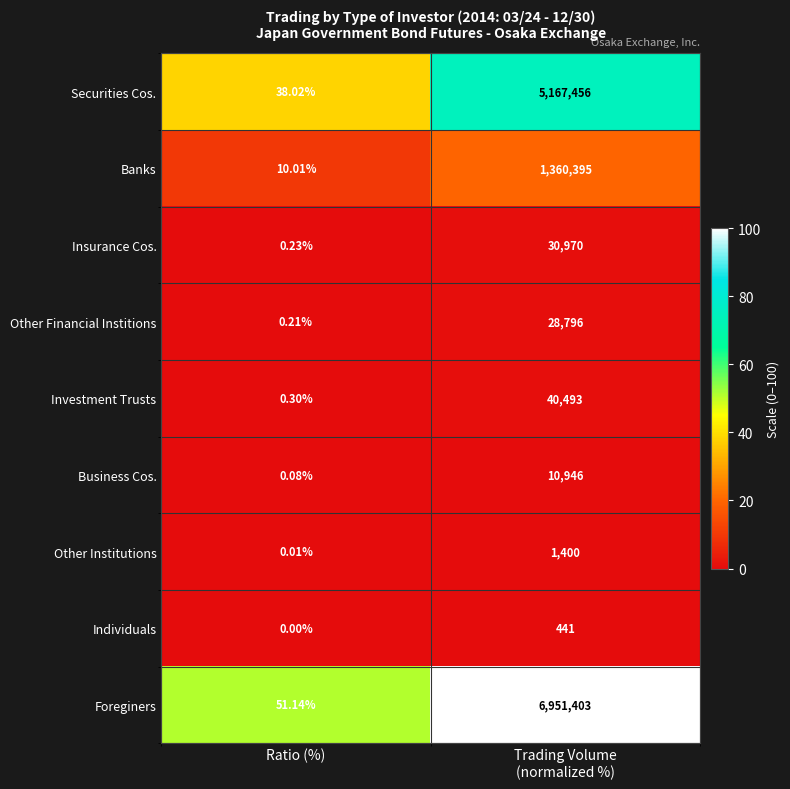

At which label is Other Institutions closest to 700?

Ratio (%)